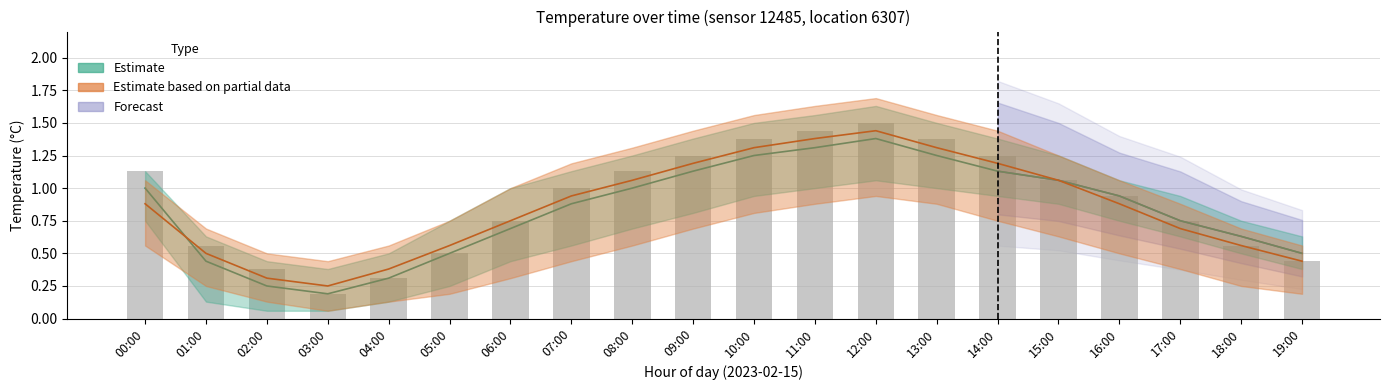

At which category does the chart reach its minimum across all series?

03:00